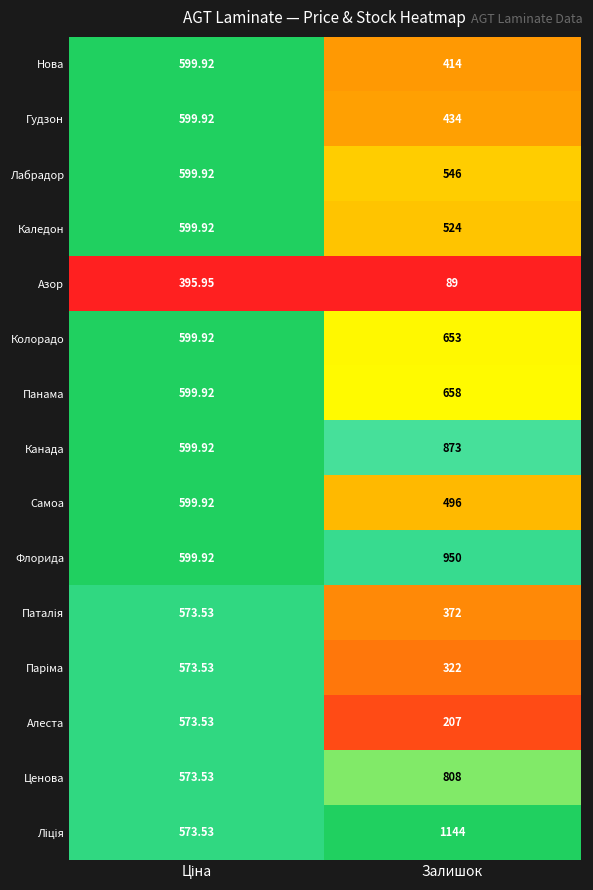

At which label is Нова closest to 506?

Залишок